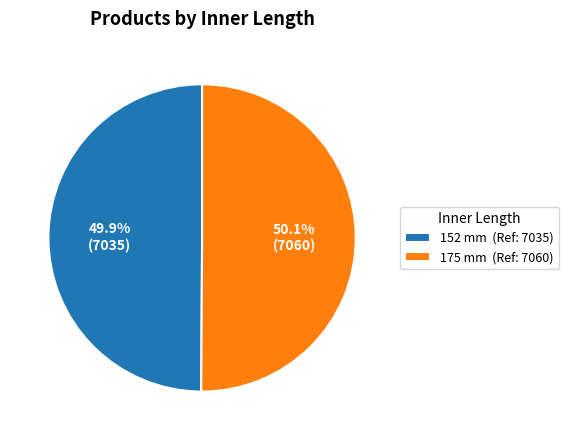

What is the ratio of the value at 175 mm to the value at 152 mm?

1.0